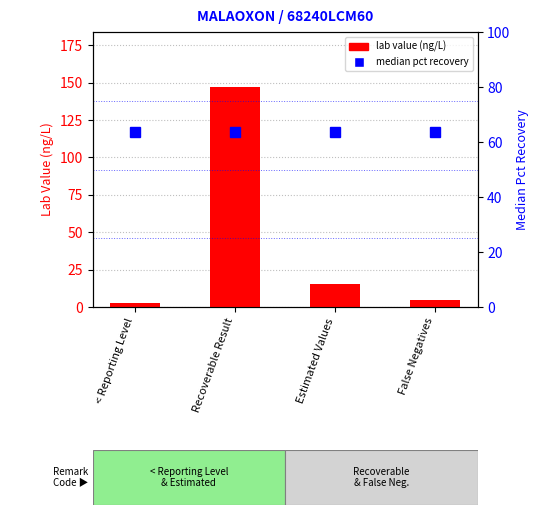

What is the average value of the lab value series?

42.4